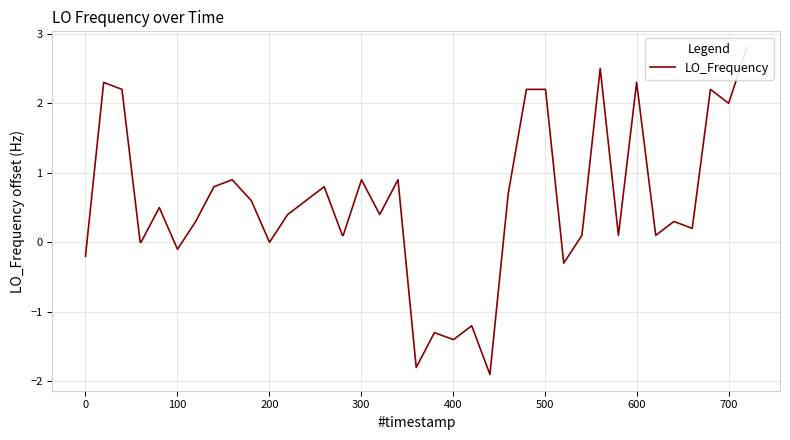

Count the number of categories in the chart.

40